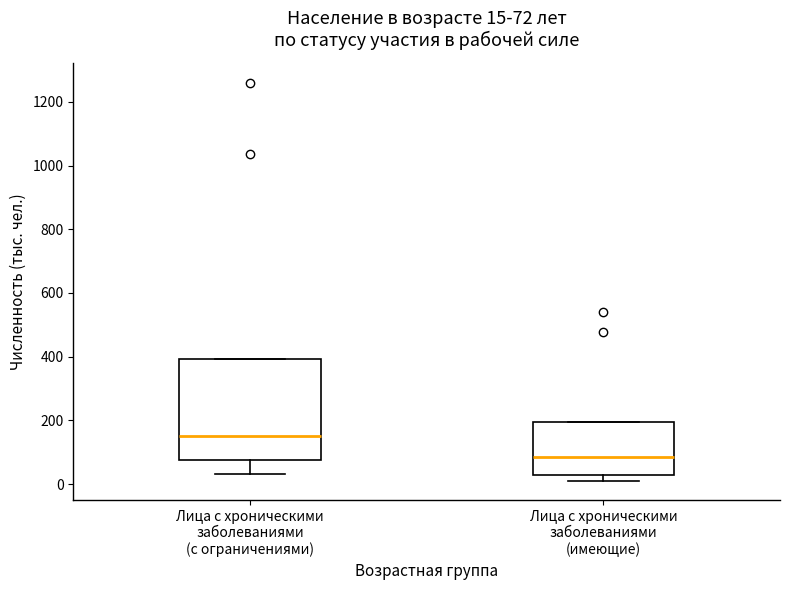

Comparing the boxes themselves (not the whiskers), which one is the tallest?

Лица с хроническими заболеваниями (с ограничениями)